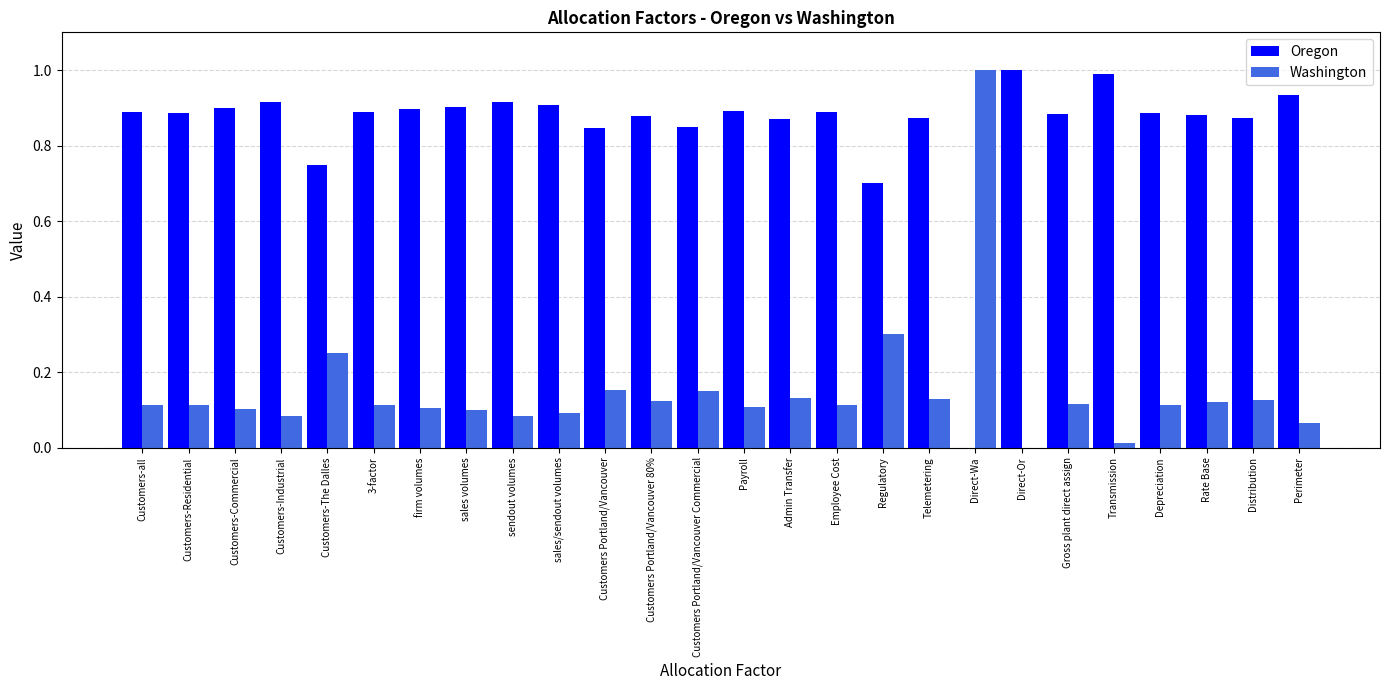

How many positive values does the Oregon series have?

25